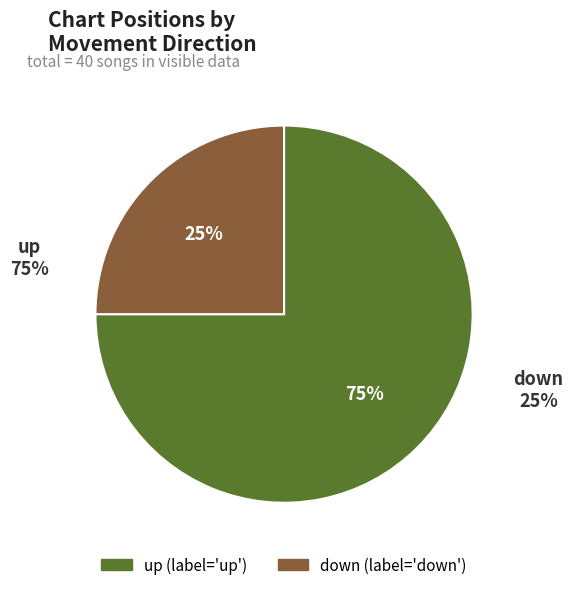

To the nearest percent, what is the difference between the up and down slice percentages?

50%